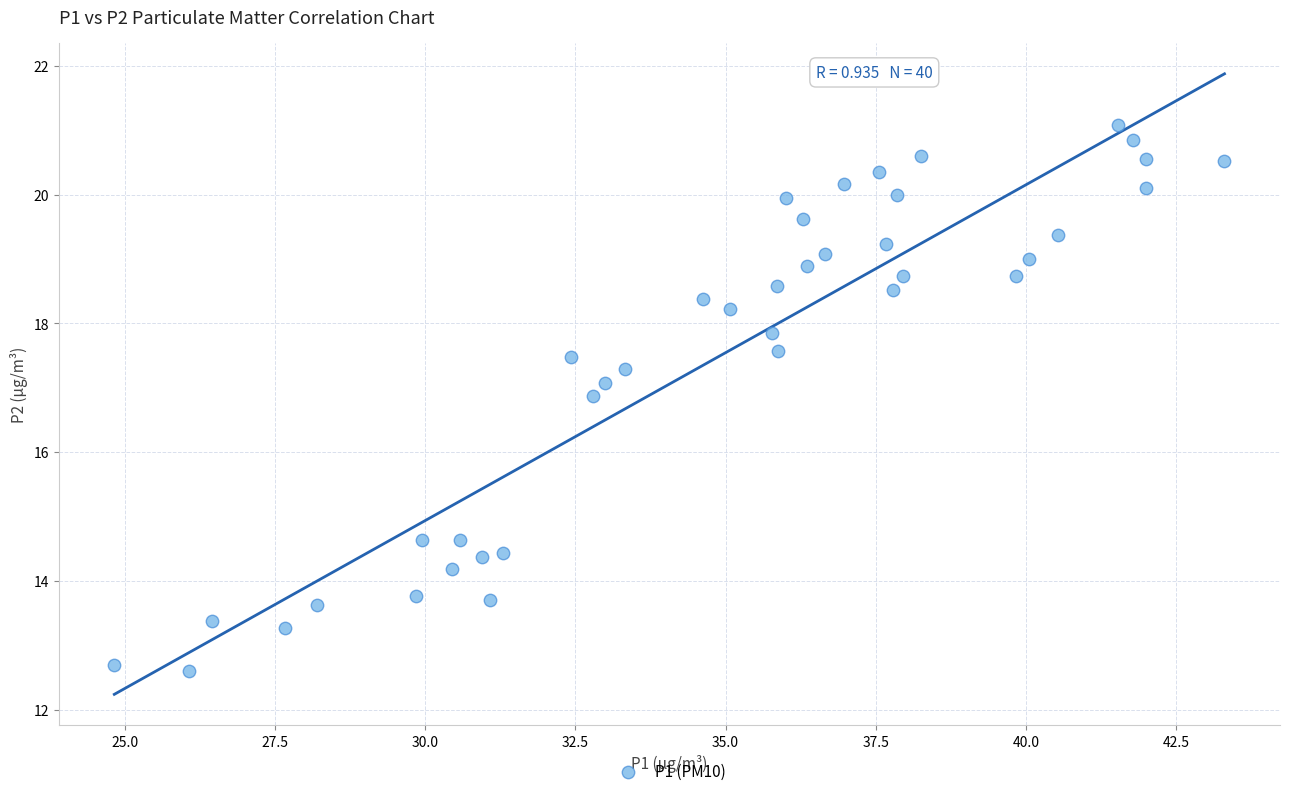

What Y value in the scatter plot is closest to 16?

16.9